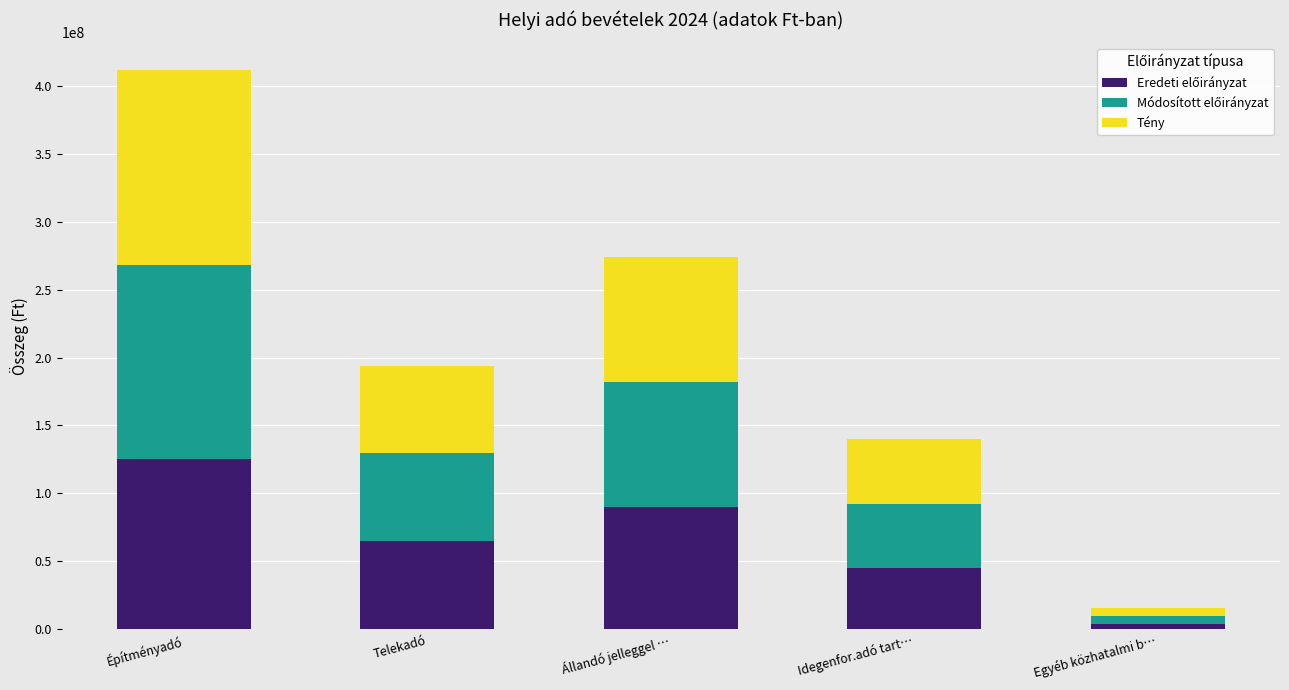

At which category is the sum across all series the highest?

Építményadó